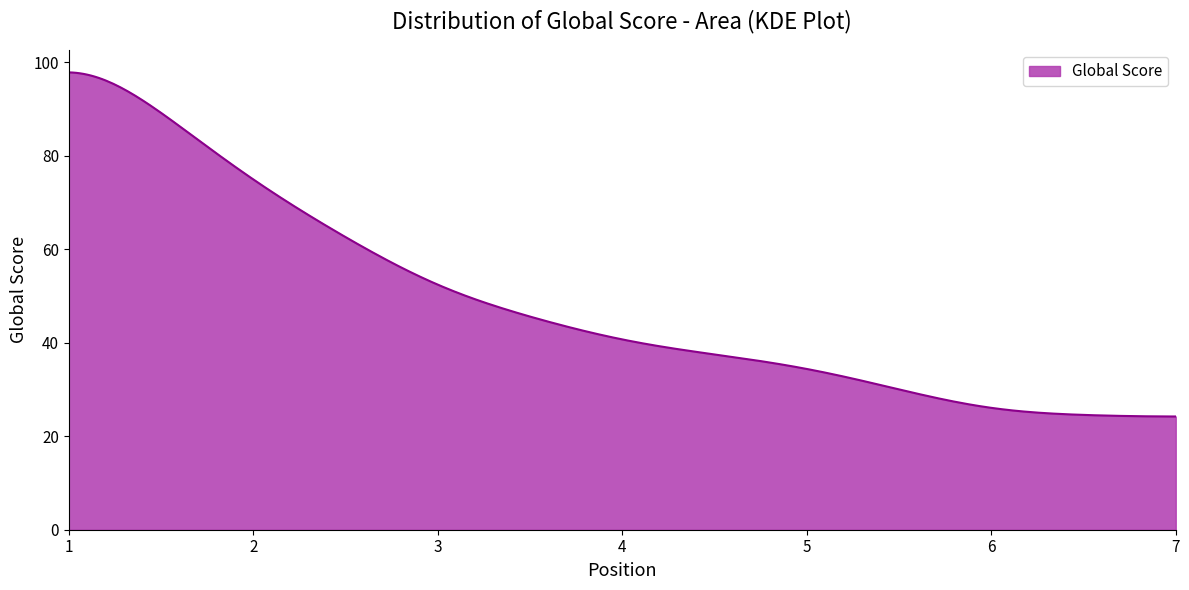

How many series are shown in this chart?

1